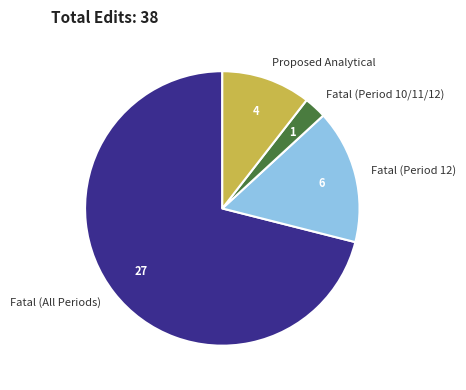

Which slice is the smallest?

Fatal (Period 10/11/12)